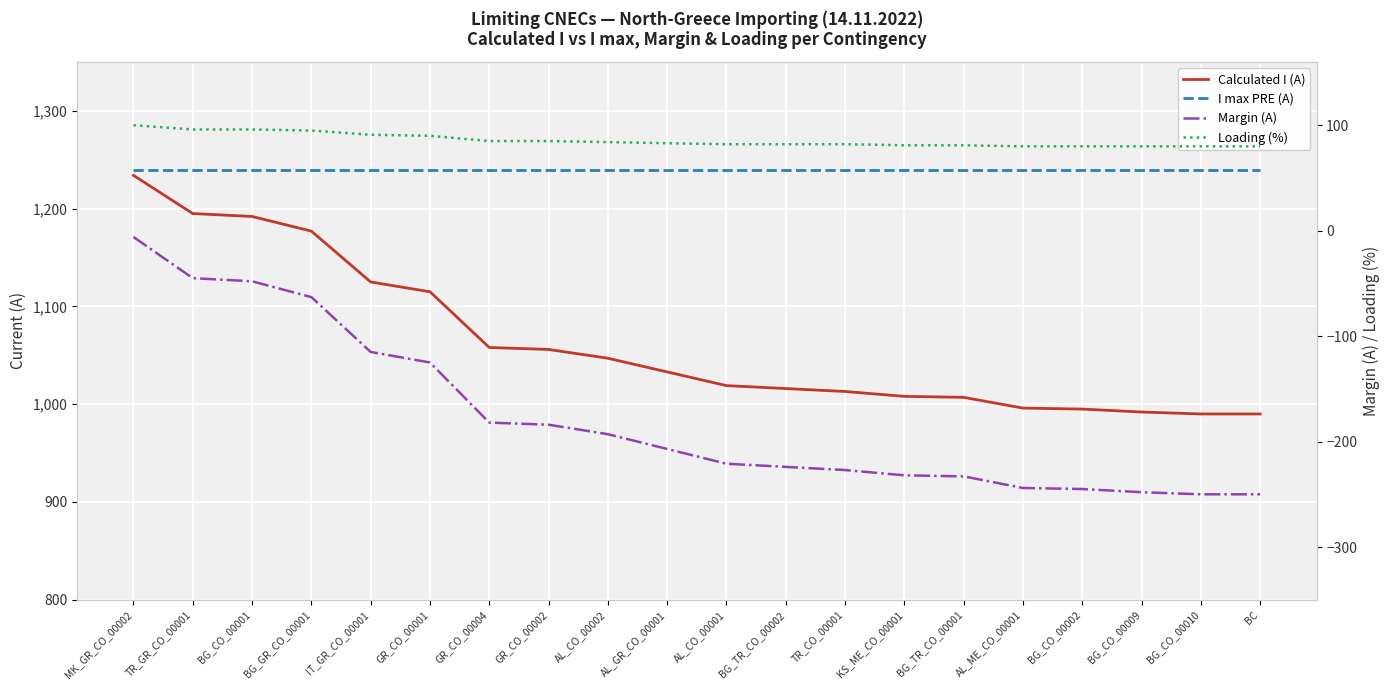

How many lines are shown in the chart?

4